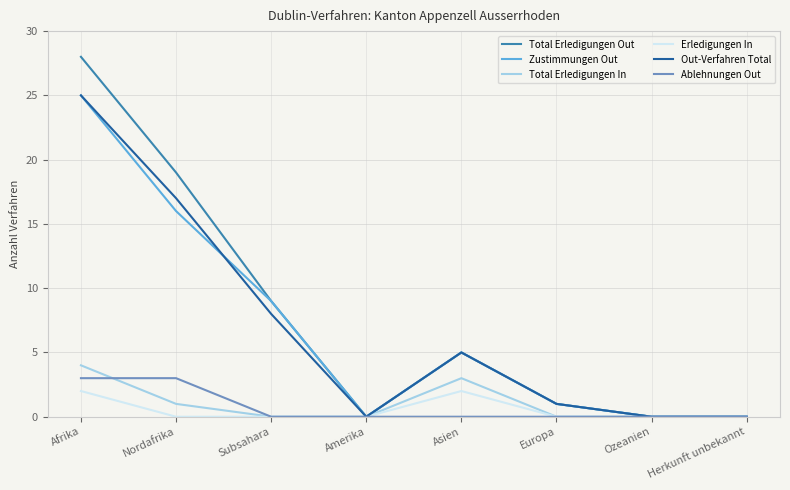

Which category has the highest value across all series?

Afrika